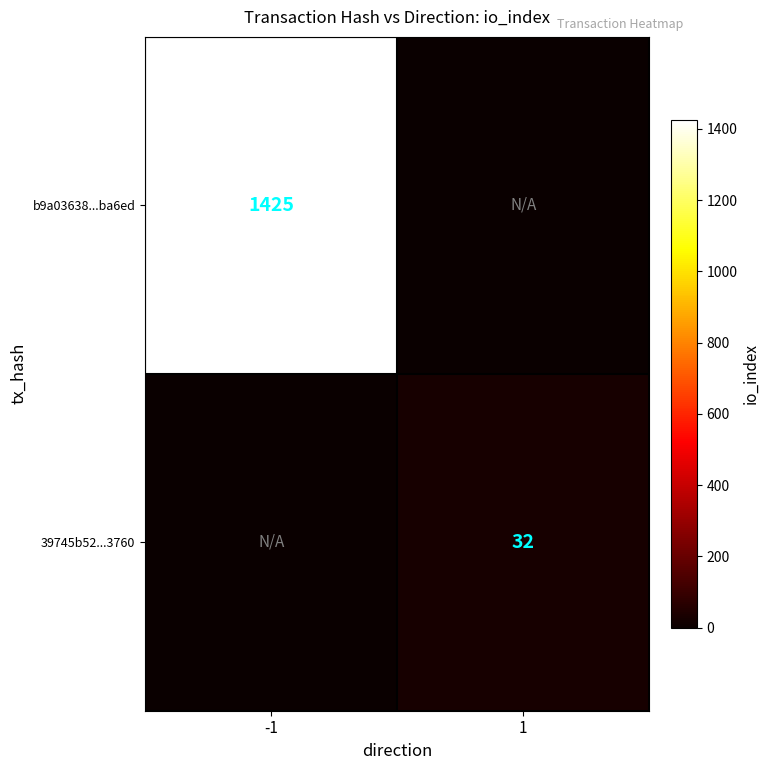

Is the value of 39745b52...3760 at 1 greater than the value of b9a03638...ba6ed at -1?

No